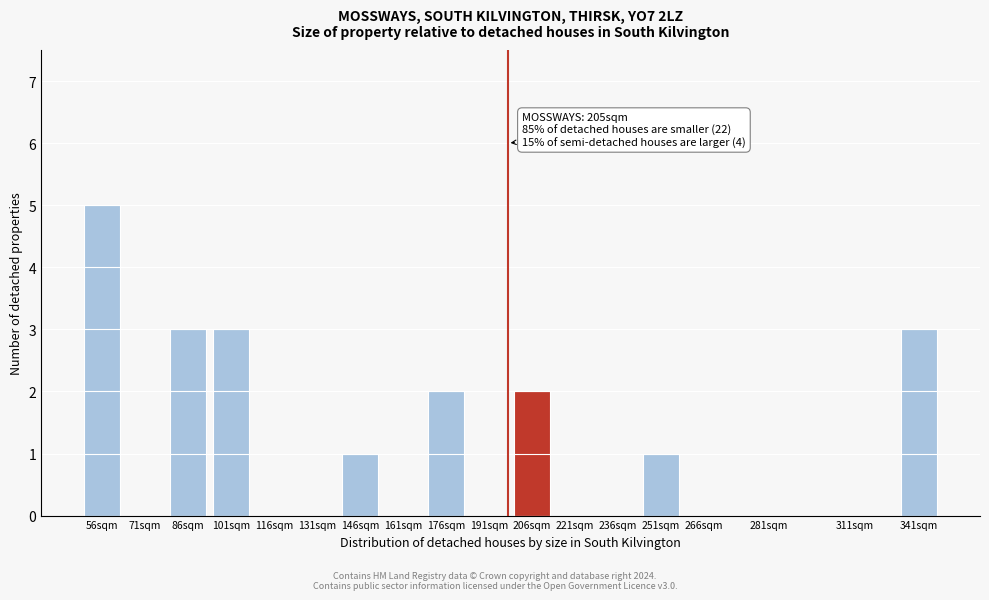

Reading left to right, transcribe all the data shown in this chart.

56sqm=5	71sqm=0	86sqm=3	101sqm=3	116sqm=0	131sqm=0	146sqm=1	161sqm=0	176sqm=2	191sqm=0	206sqm=2	221sqm=0	236sqm=0	251sqm=1	266sqm=0	281sqm=0	311sqm=0	341sqm=3